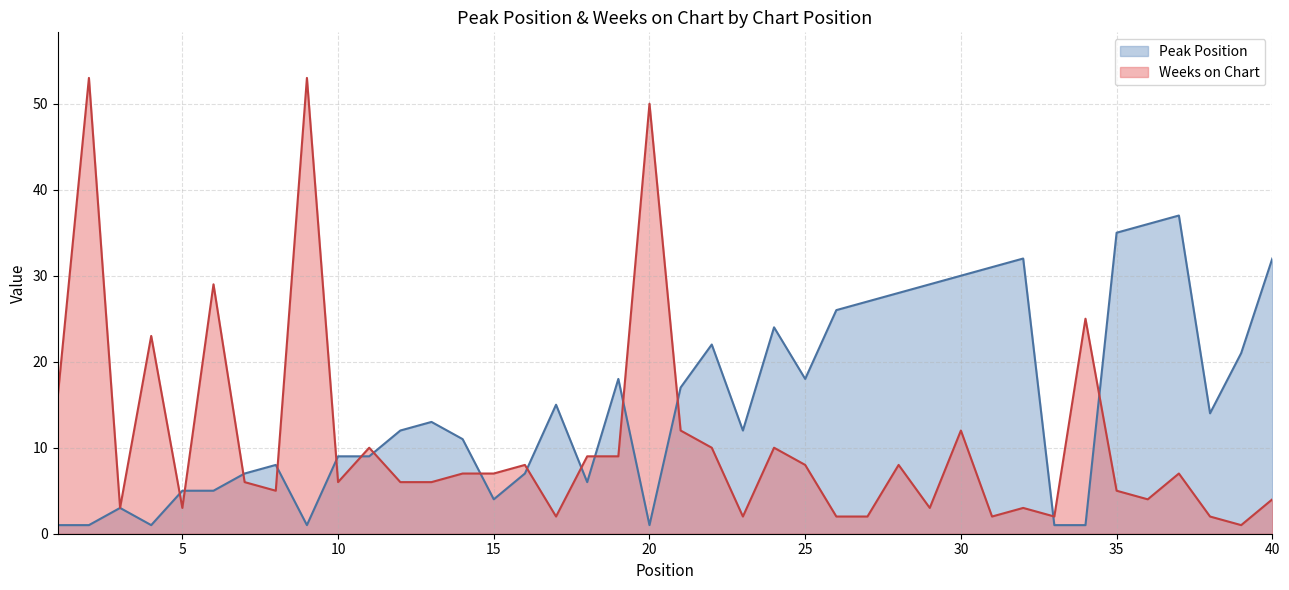

Reading left to right, list all the values displayed in this chart.

Peak Position: 1=1	2=1	3=3	4=1	5=5	6=5	7=7	8=8	9=1	10=9	11=9	12=12	13=13	14=11	15=4	16=7	17=15	18=6	19=18	20=1	21=17	22=22	23=12	24=24	25=18	26=26	27=27	28=28	29=29	30=30	31=31	32=32	33=1	34=1	35=35	36=36	37=37	38=14	39=21	40=32
Weeks on Chart: 1=16	2=53	3=3	4=23	5=3	6=29	7=6	8=5	9=53	10=6	11=10	12=6	13=6	14=7	15=7	16=8	17=2	18=9	19=9	20=50	21=12	22=10	23=2	24=10	25=8	26=2	27=2	28=8	29=3	30=12	31=2	32=3	33=2	34=25	35=5	36=4	37=7	38=2	39=1	40=4